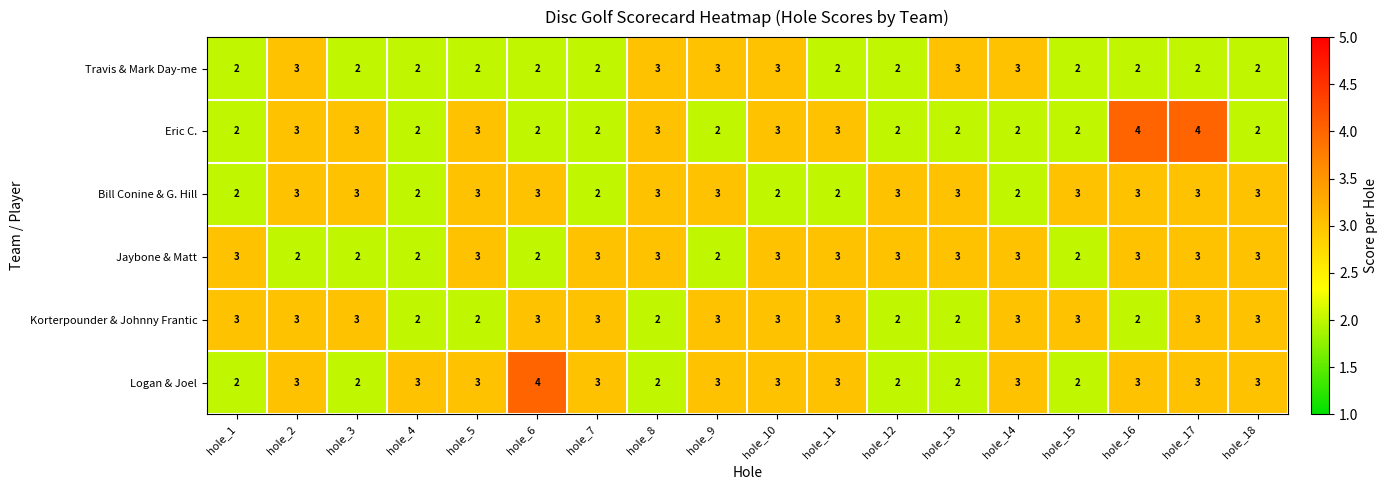

True or false: Korterpounder & Johnny Frantic has a value of 2 at hole_12.

True